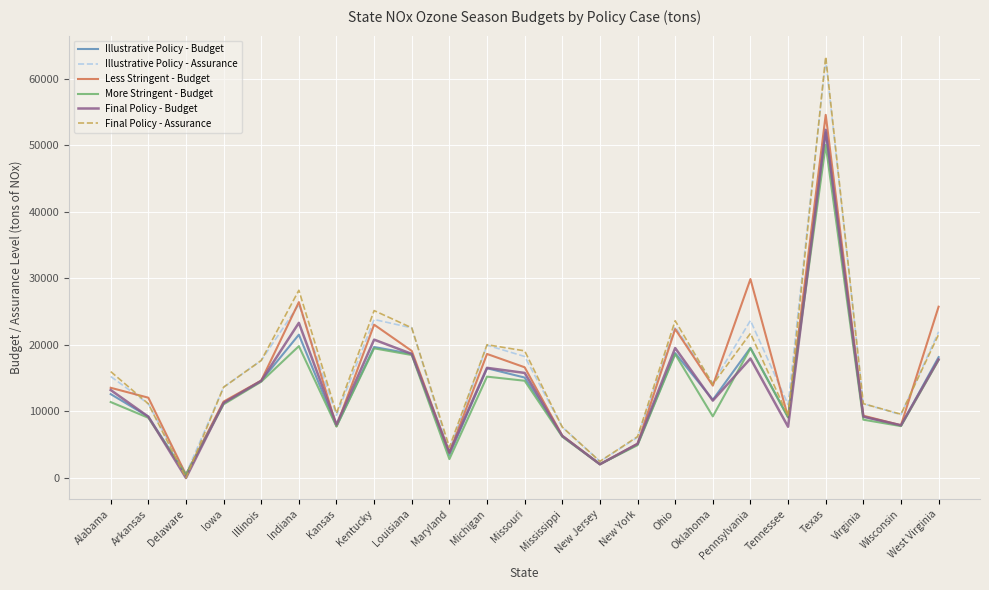

True or false: More Stringent - Budget has a value of 19475 at Kentucky.

True